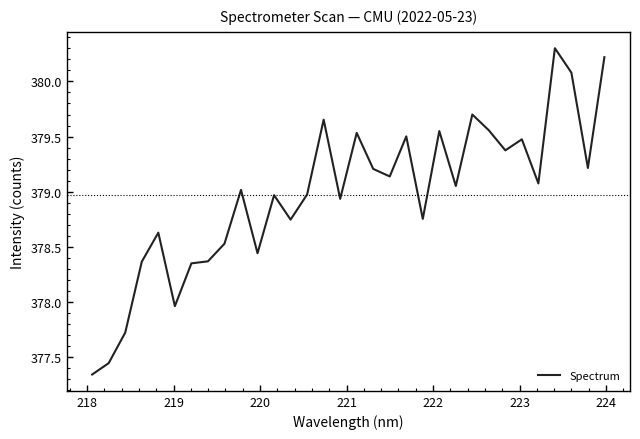

What is the difference between the maximum and minimum values?

3.0